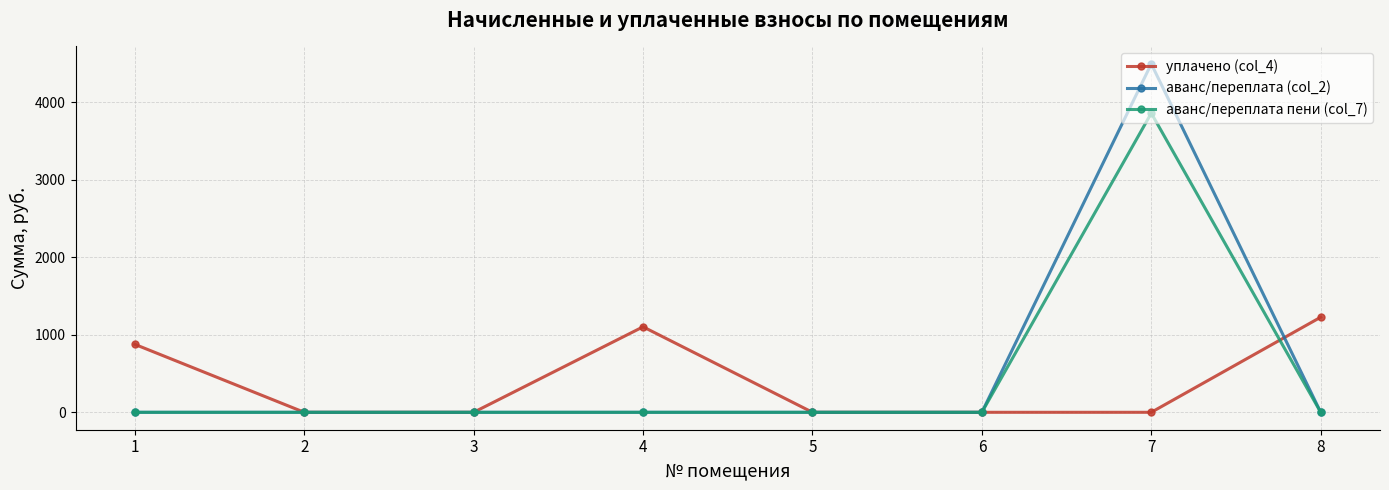

Which series has the largest total across all categories?

аванс/переплата (col_2)